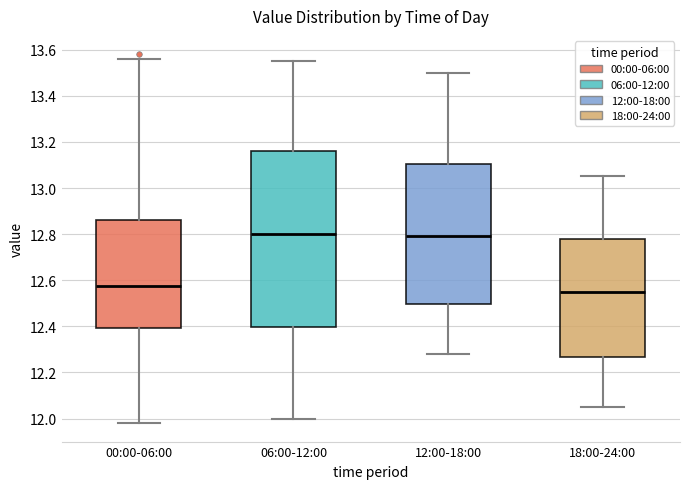

Which box is the tallest, from its lower edge to its upper edge?

06:00-12:00